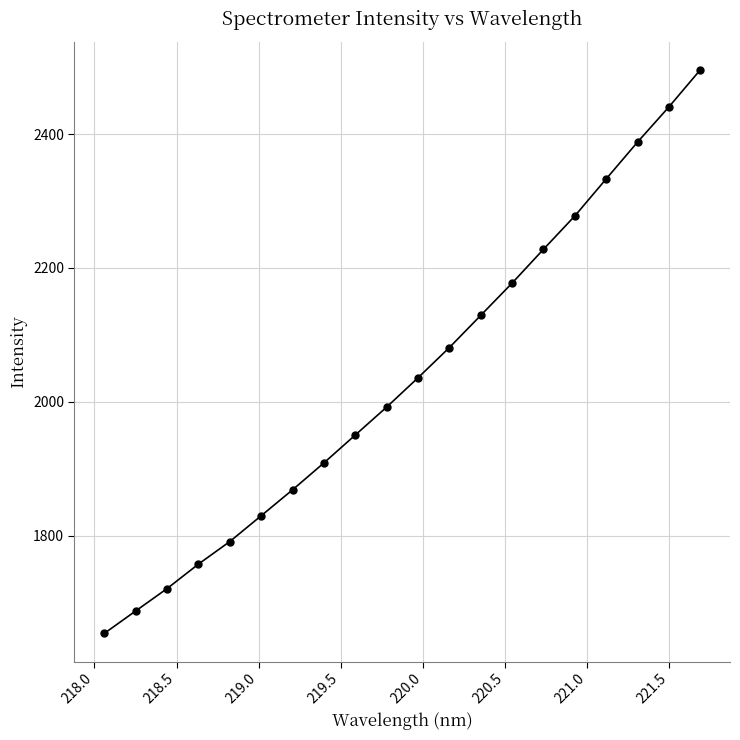

How many values are below 2035?

10